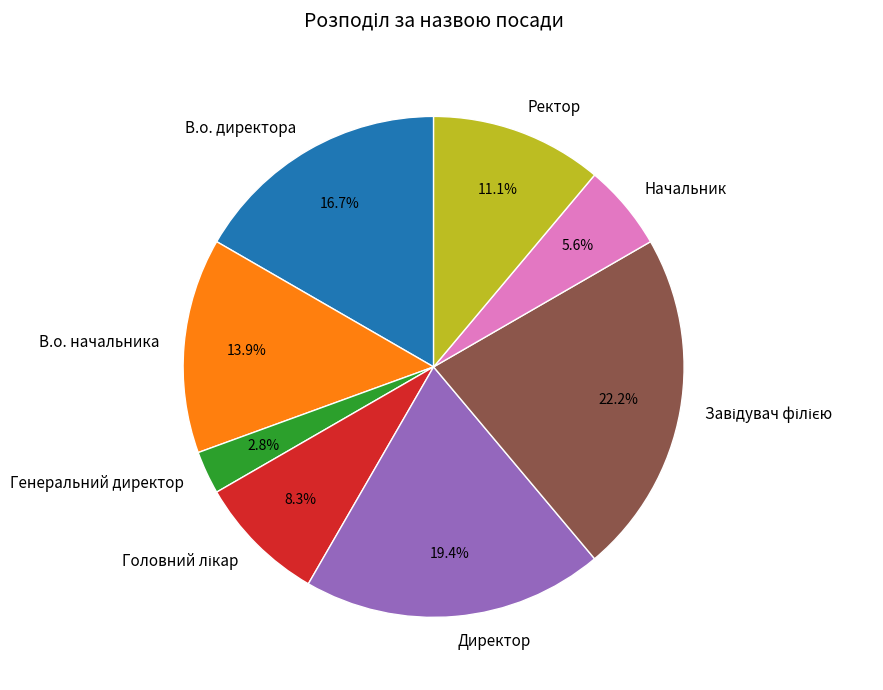

What percentage is the Директор slice, to the nearest percent?

19%